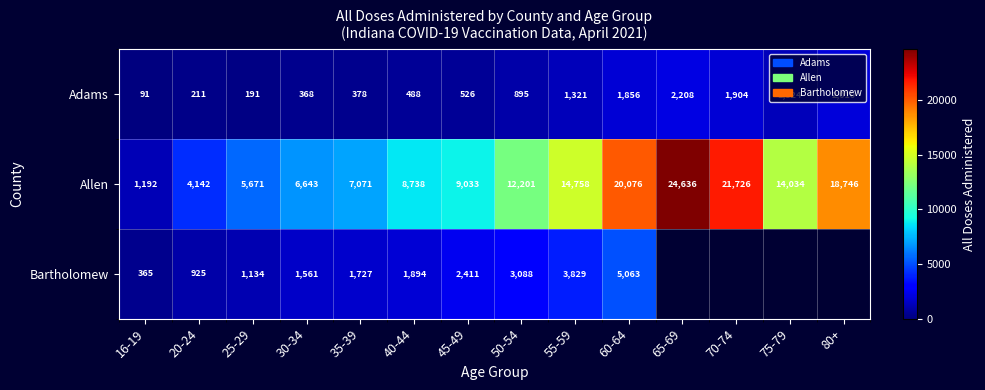

What is the spread (max minus min) of values at 60-64?

18220